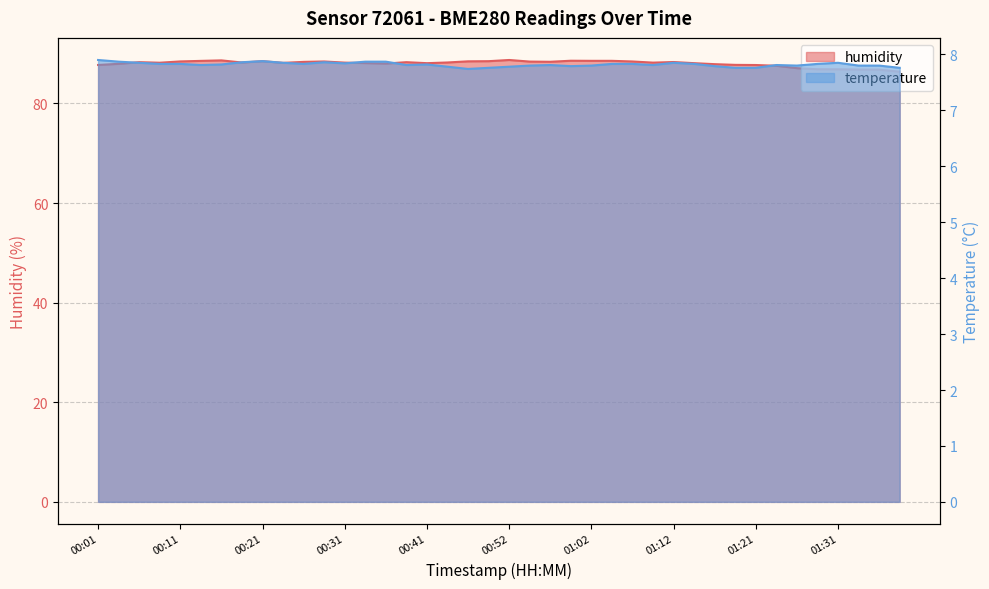

Reading left to right, extract all data points from this chart.

temperature: 7.9	7.9	7.8	7.8	7.8	7.8	7.8	7.9	7.9	7.8	7.8	7.9	7.8	7.9	7.9	7.8	7.8	7.8	7.7	7.8	7.8	7.8	7.8	7.8	7.8	7.8	7.8	7.8	7.8	7.8	7.8	7.8	7.8	7.8	7.8	7.8	7.8	7.8	7.8	7.8
humidity: 87.7	88.0	88.3	88.2	88.4	88.5	88.7	88.2	88.5	88.2	88.3	88.4	88.2	88.1	88.0	88.3	88.1	88.2	88.5	88.5	88.7	88.4	88.4	88.6	88.6	88.6	88.4	88.2	88.3	88.1	87.9	87.8	87.7	87.6	87.1	86.9	86.9	86.8	86.8	86.4